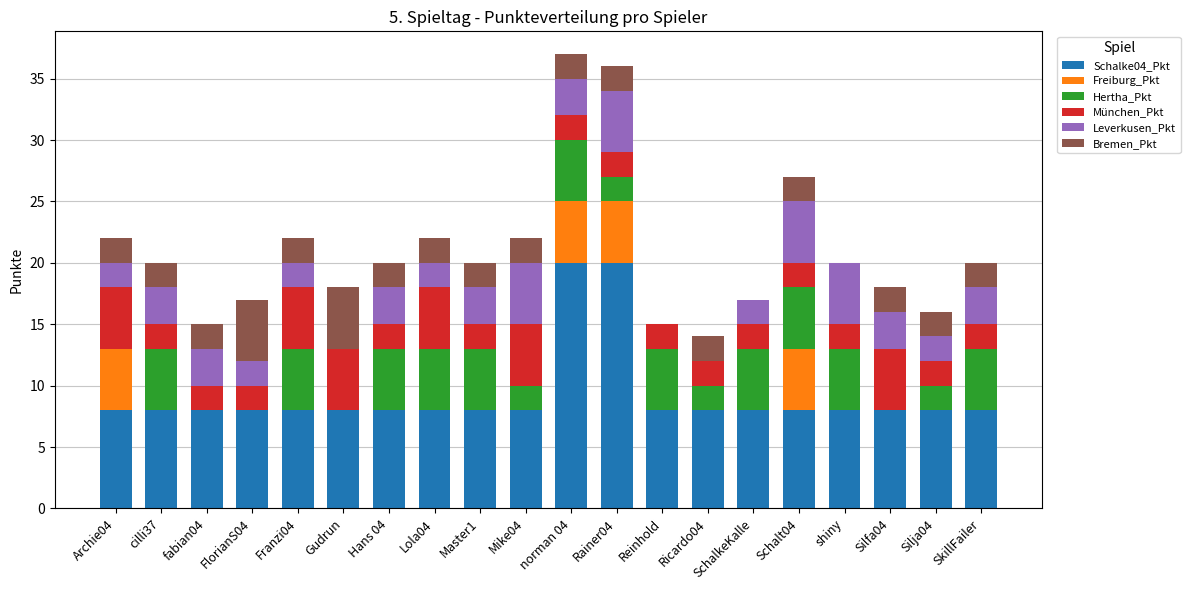

How many data points does each series have?

20